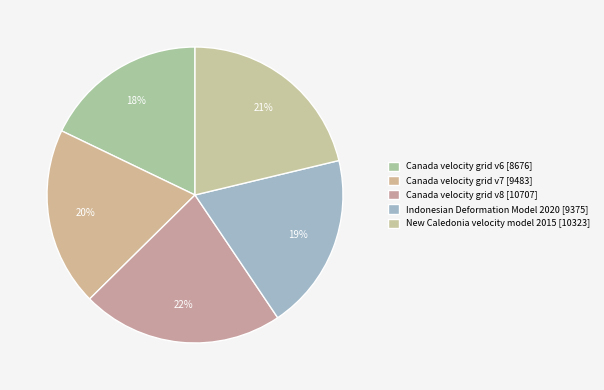

How many segments does this pie chart have?

5